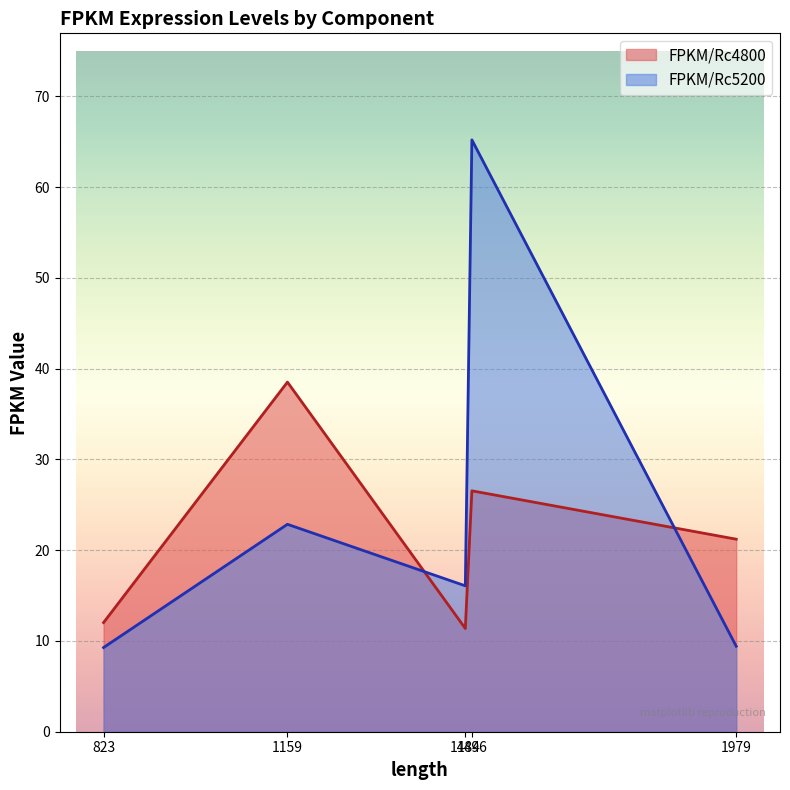

At which category does FPKM/Rc4800 reach its first local peak?

1159